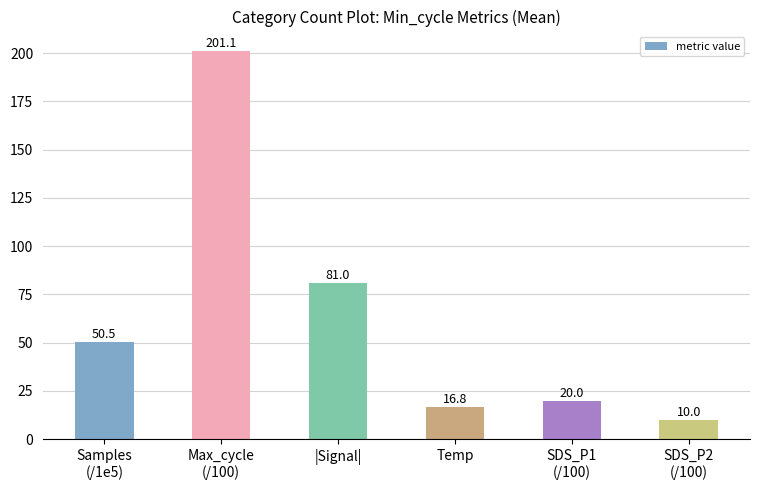

How many bars are there in total?

6